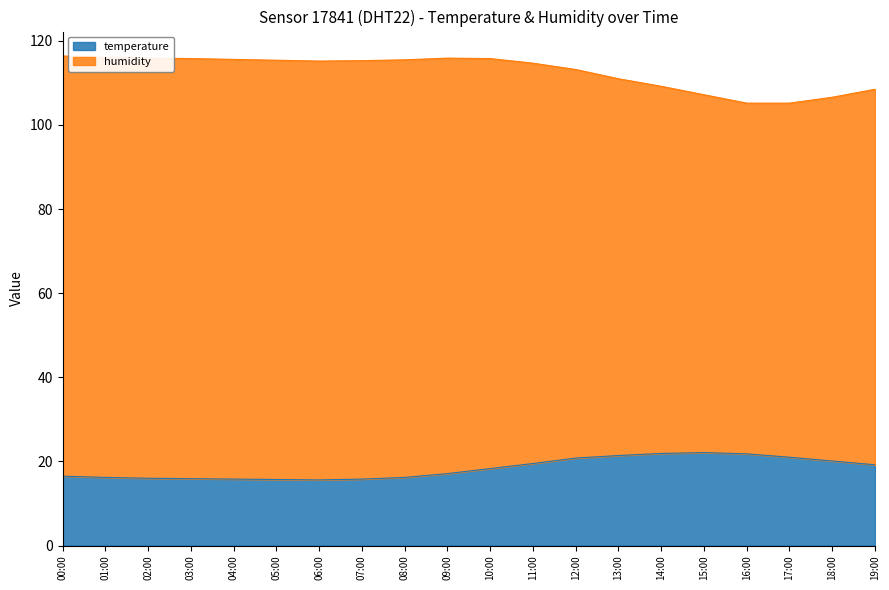

What is the value of the 10th point from the left?

17.1